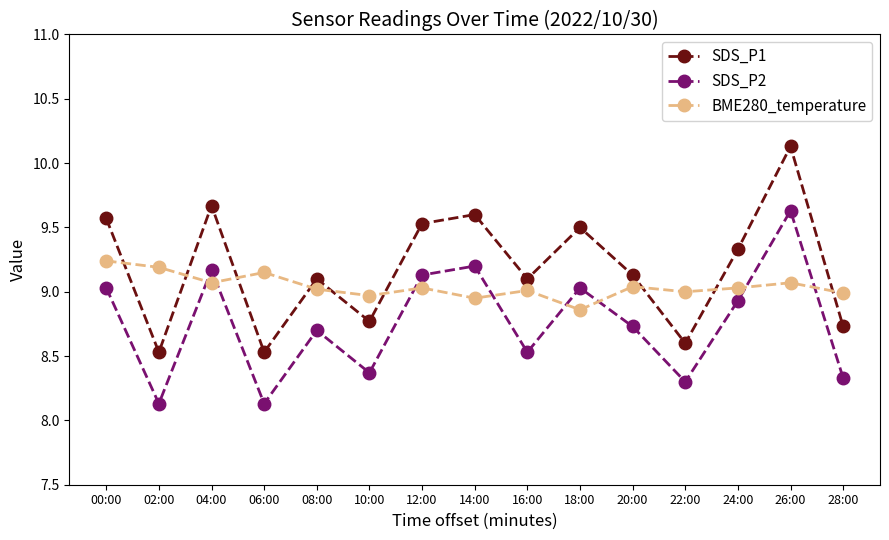

What is the sum of the BME280_temperature values at 02:00 and 00:00?

18.4